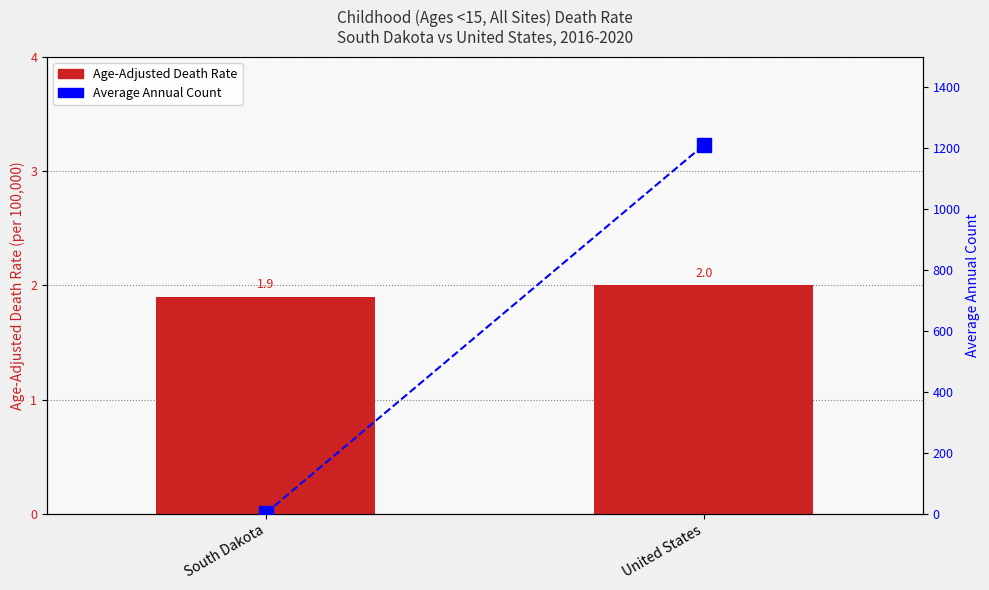

True or false: Age-Adjusted Death Rate has a value of 2.9 at United States.

False